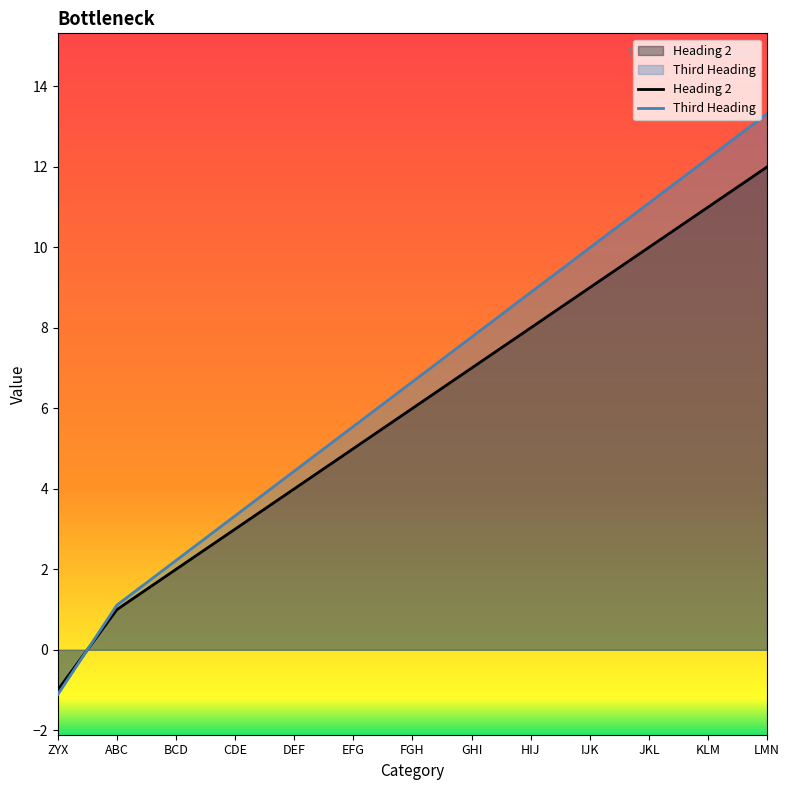

What is the value of the Third Heading point at the 10th from the left?

10.0